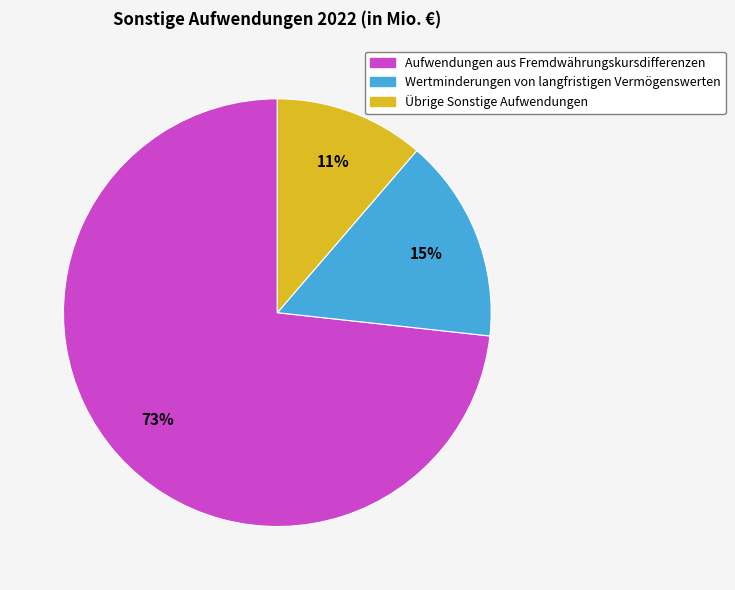

Between Aufwendungen aus Fremdwährungskursdifferenzen and Übrige Sonstige Aufwendungen, which is larger?

Aufwendungen aus Fremdwährungskursdifferenzen